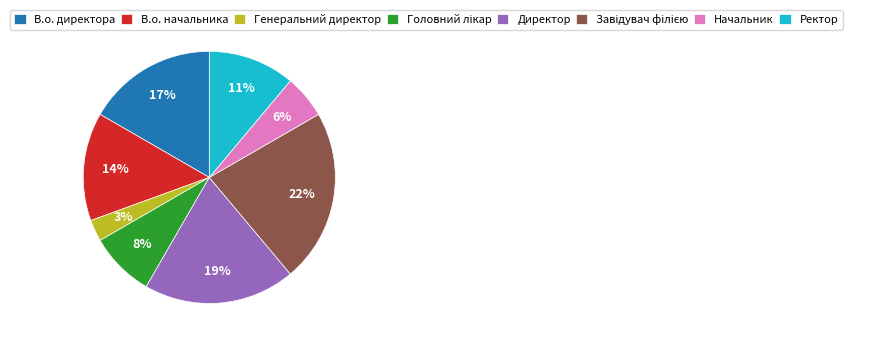

Combined, do Начальник and В.о. директора account for over 50%?

No